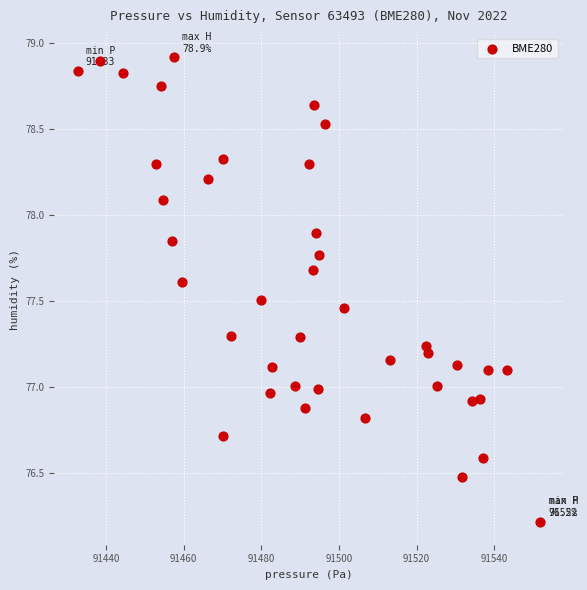

What is the range of X values (max minus min)?

119.2